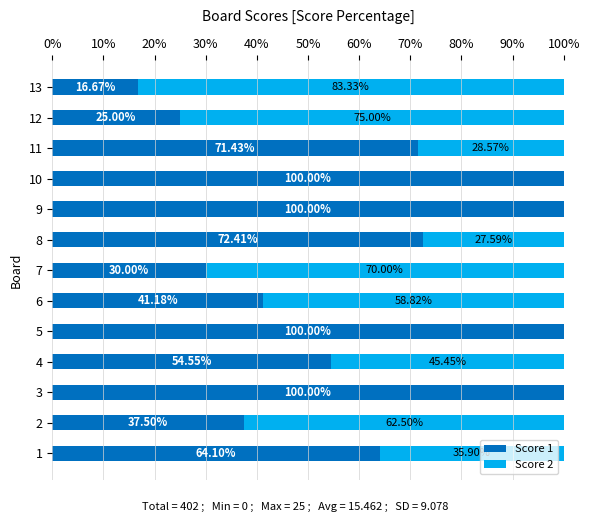

What is the total value across all series at 13?

100.0